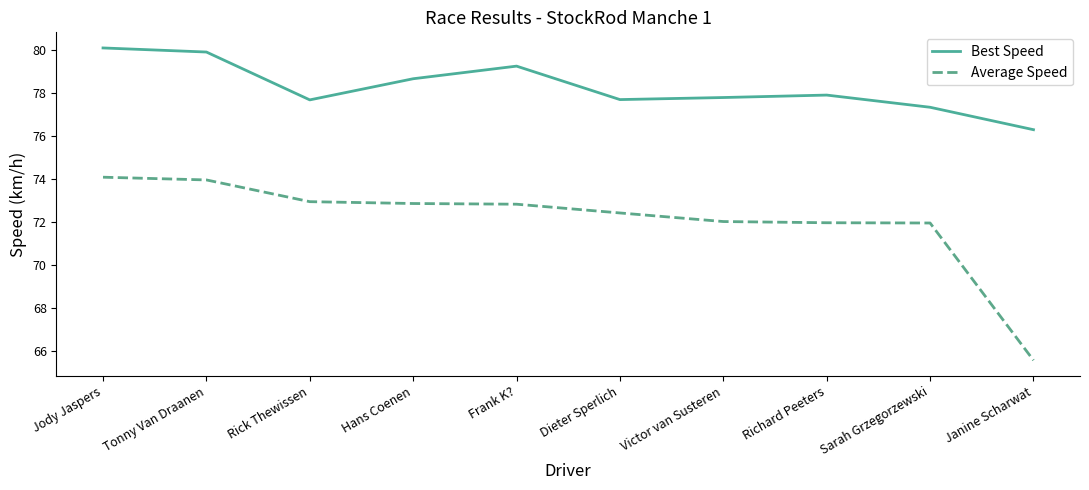

Where does the Best Speed series first go above 77?

Jody Jaspers